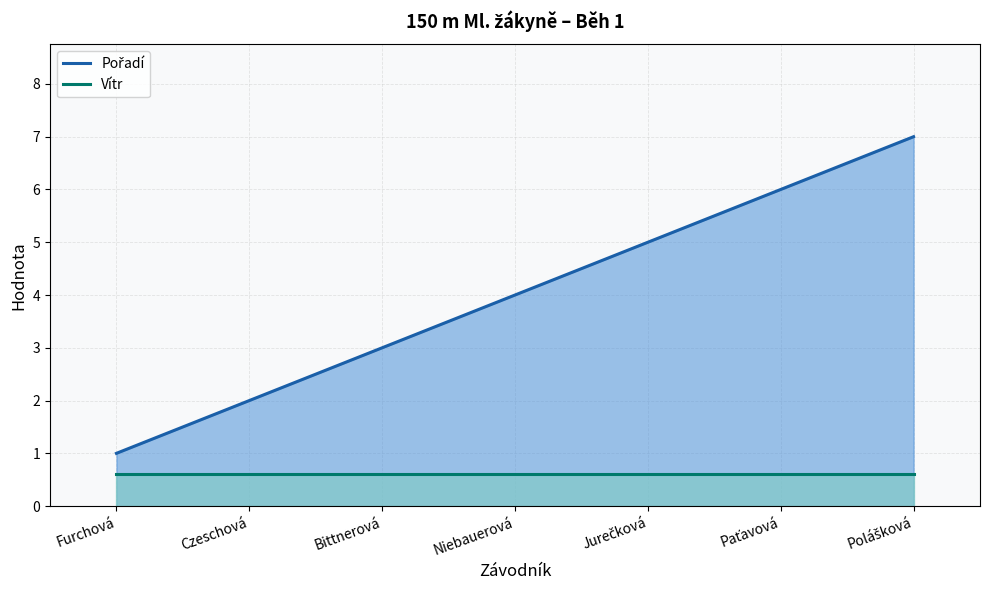

Which has a higher value, Furchová or Jurečková?

Jurečková